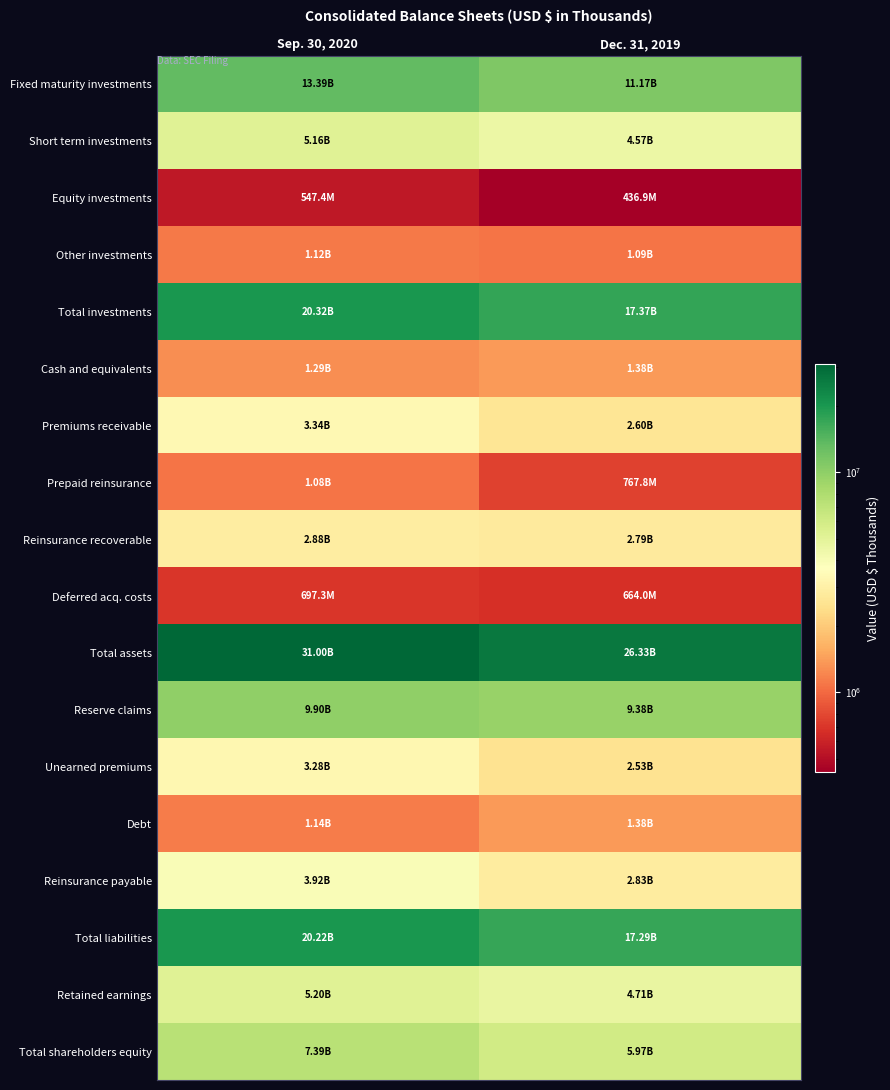

Which category has the lowest value across all series?

Dec. 31, 2019